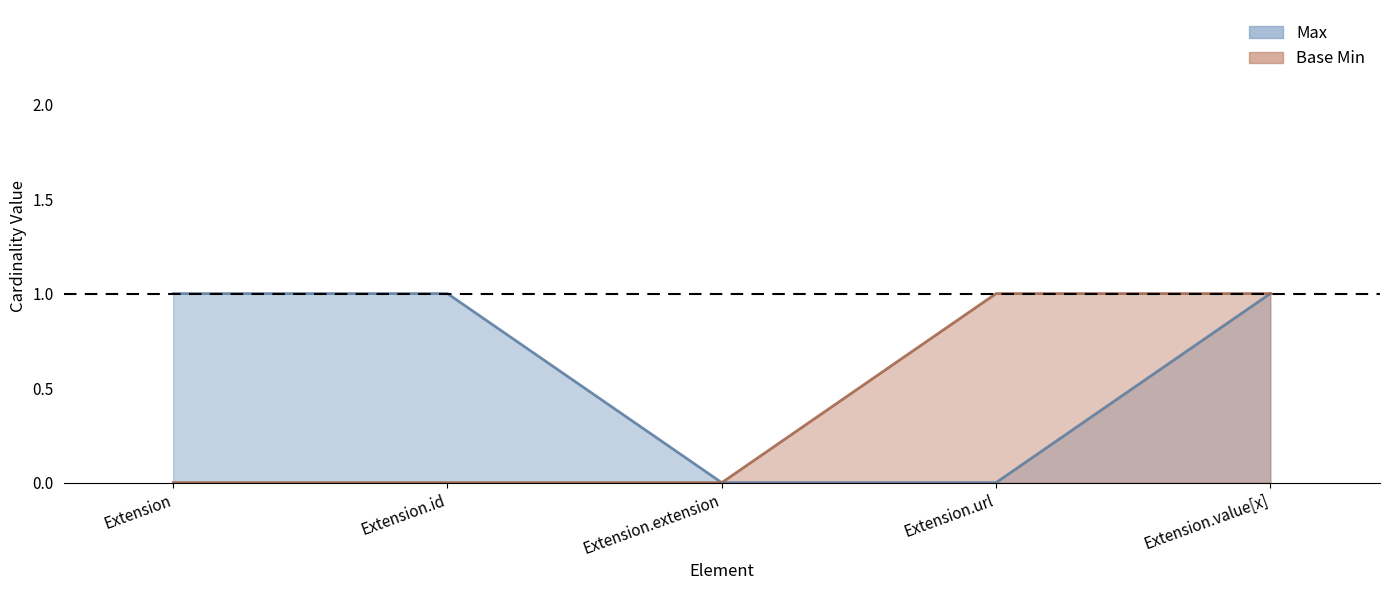

Reading left to right, extract all data points from this chart.

Max: Extension=1	Extension.id=1	Extension.extension=0	Extension.url=0	Extension.value[x]=1
Base Min: Extension=0	Extension.id=0	Extension.extension=0	Extension.url=1	Extension.value[x]=1